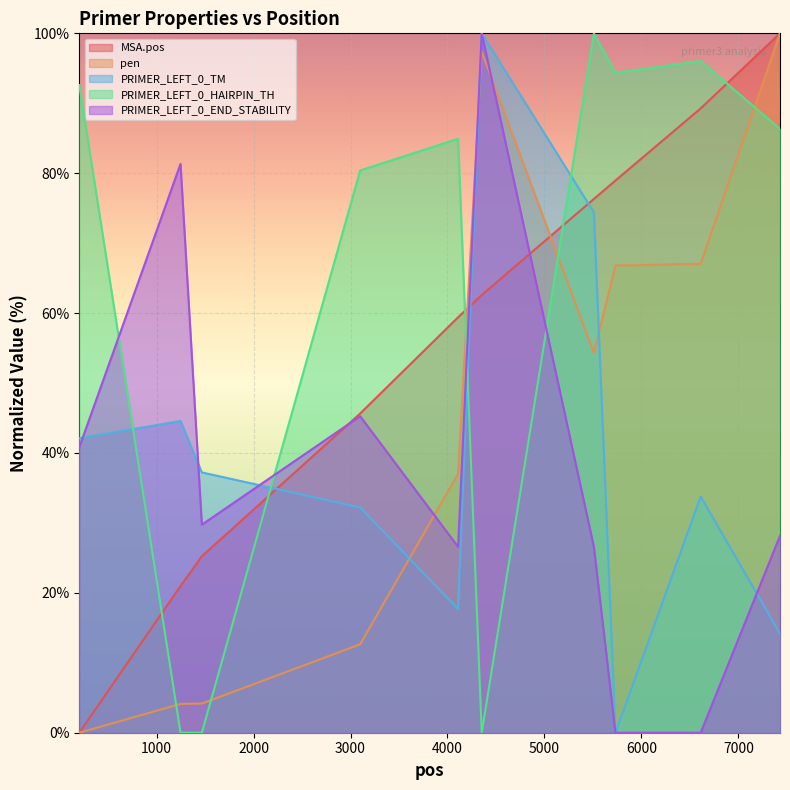

True or false: pen has a value of 62.3 at 202.

False